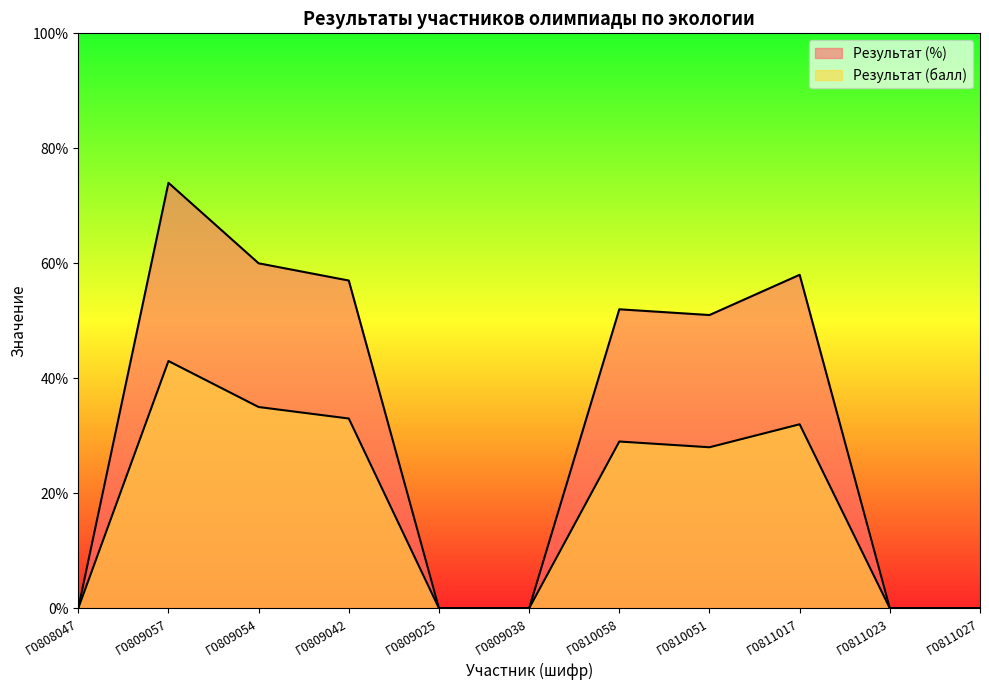

True or false: Результат (%) and Результат (балл) cross at least once.

False